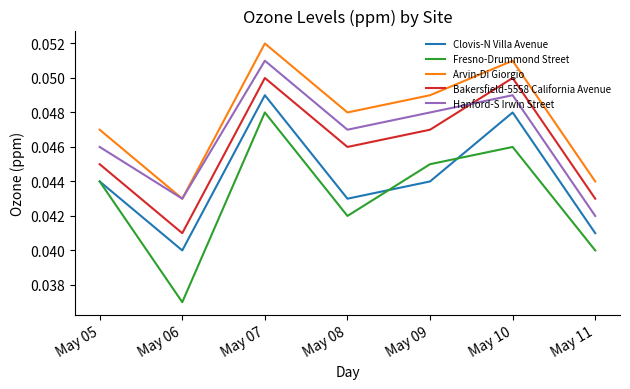

At which category does the chart reach its peak across all series?

May 07